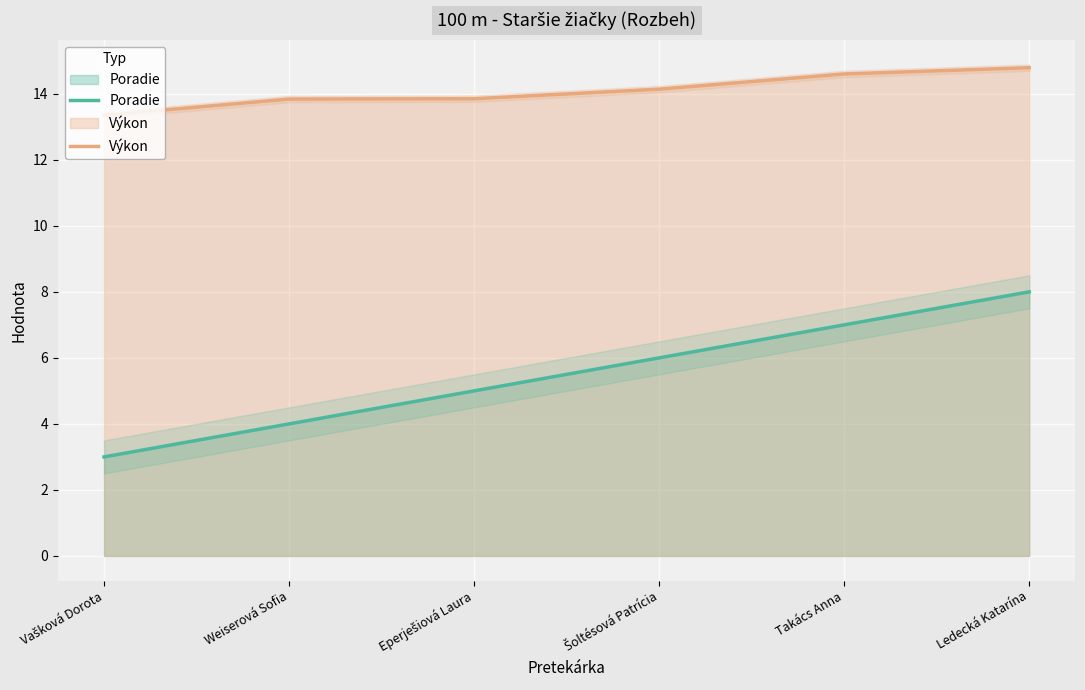

Reading right to left, what are all the values shown in this chart?

Poradie: 8.0	7.0	6.0	5.0	4.0	3.0
Výkon: 14.8	14.6	14.1	13.8	13.8	13.3